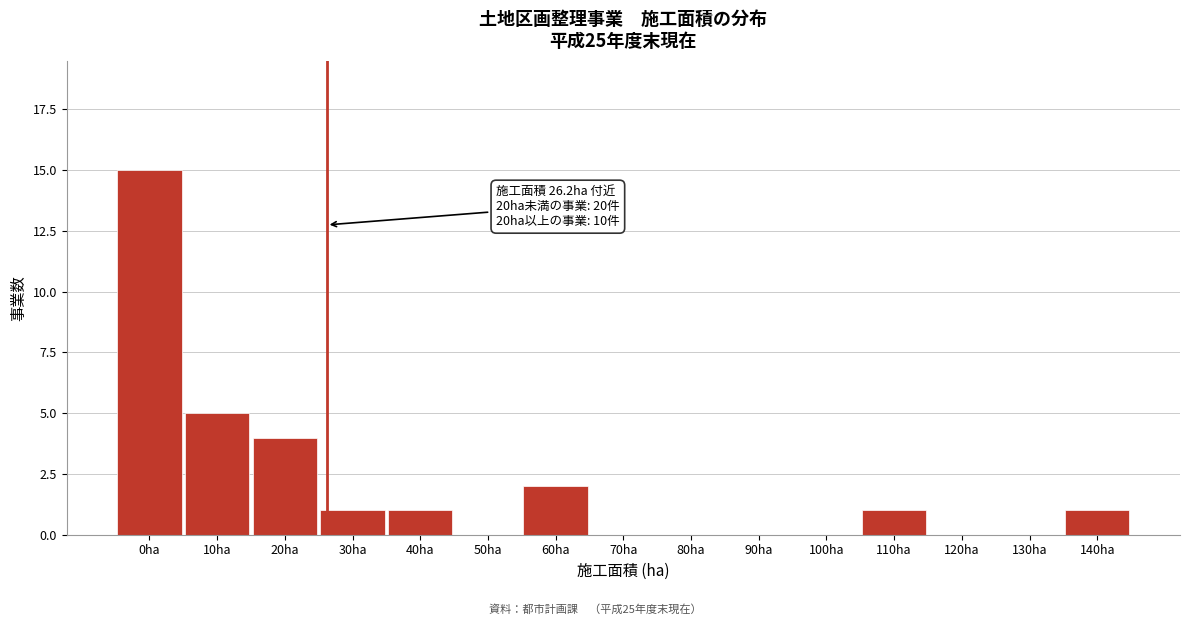

Reading left to right, what are all the values shown in this chart?

0ha=15	10ha=5	20ha=4	30ha=1	40ha=1	50ha=0	60ha=2	70ha=0	80ha=0	90ha=0	100ha=0	110ha=1	120ha=0	130ha=0	140ha=1